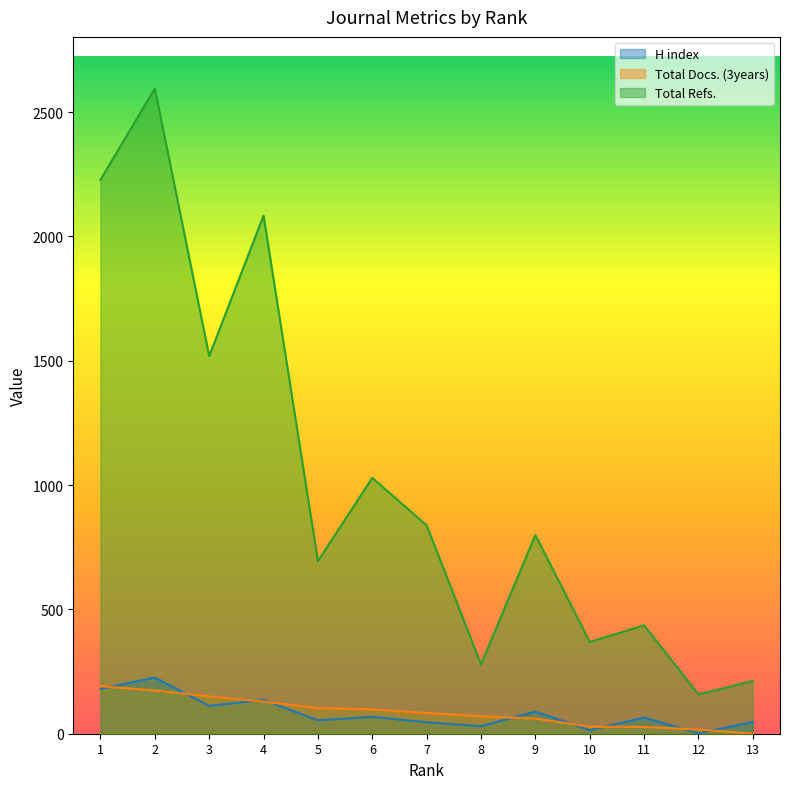

At which category is the sum across all series the highest?

2